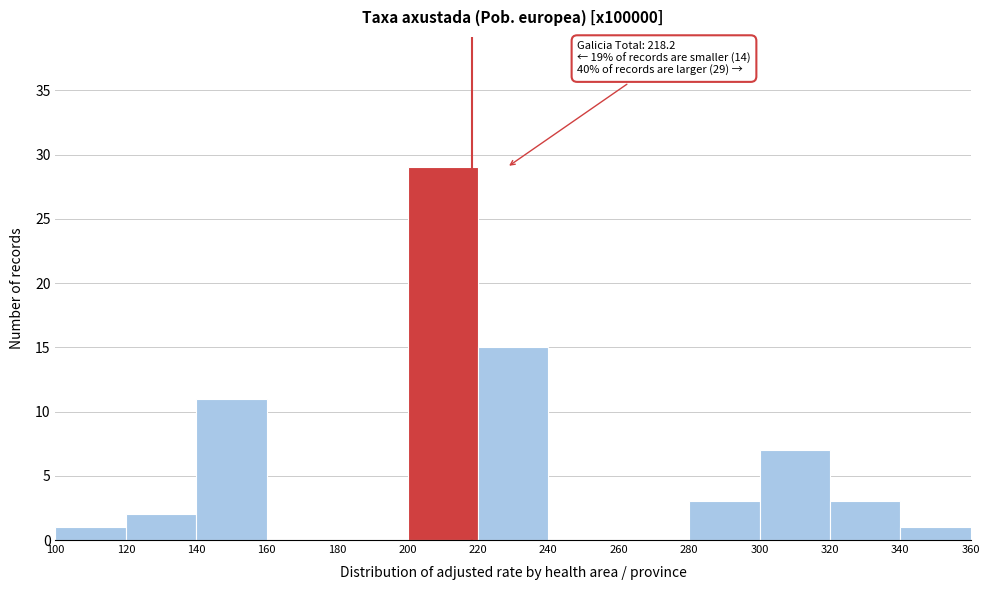

Over which range of the x-axis is the bar tallest?

200 to 220